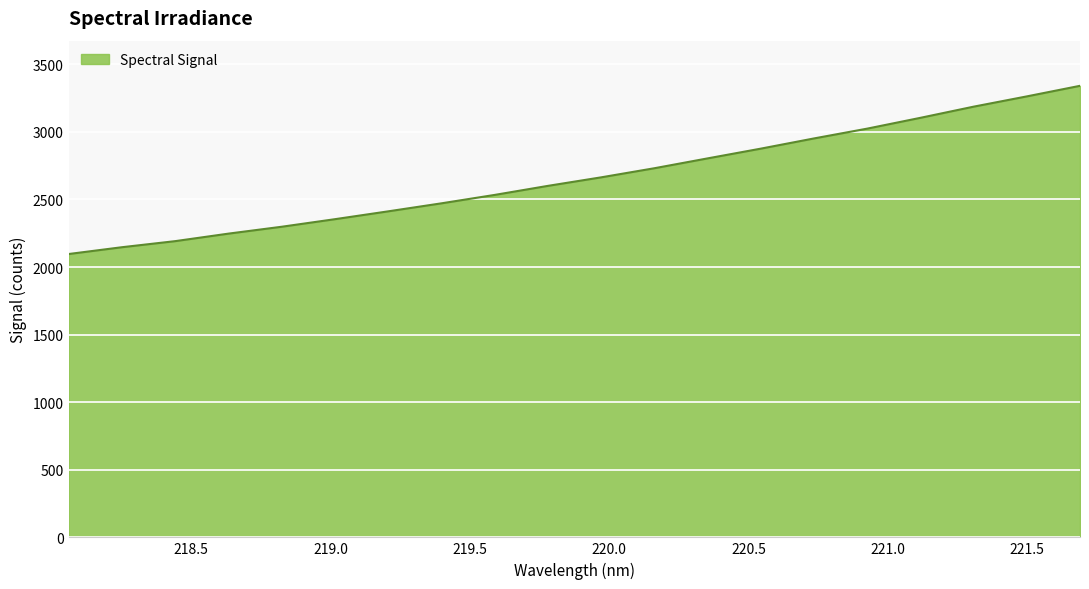

What is the maximum value shown in the chart?

3341.1